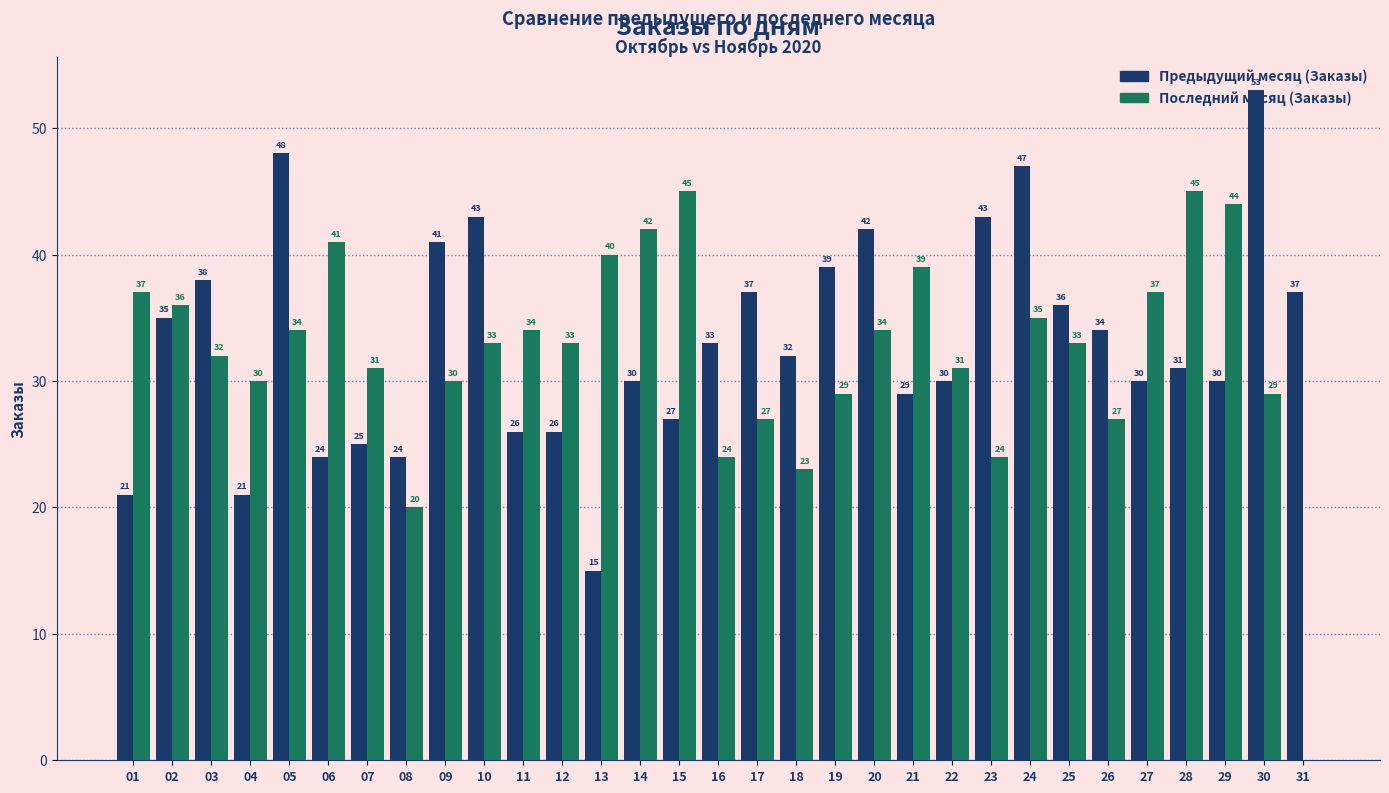

What is the sum of the Последний месяц (Заказы) values at 03 and 05?

66